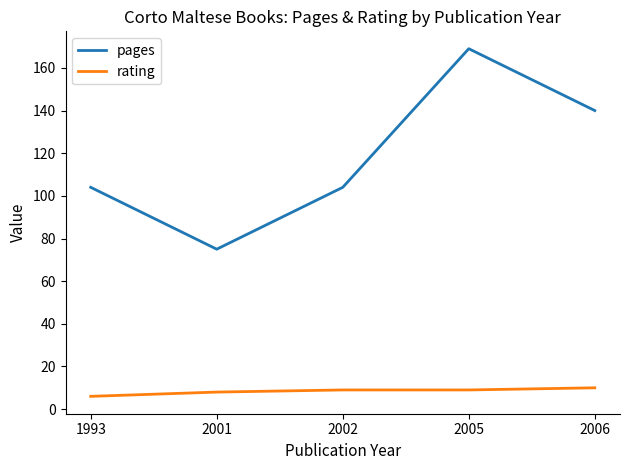

Is it true that rating equals 10 at 2006?

True